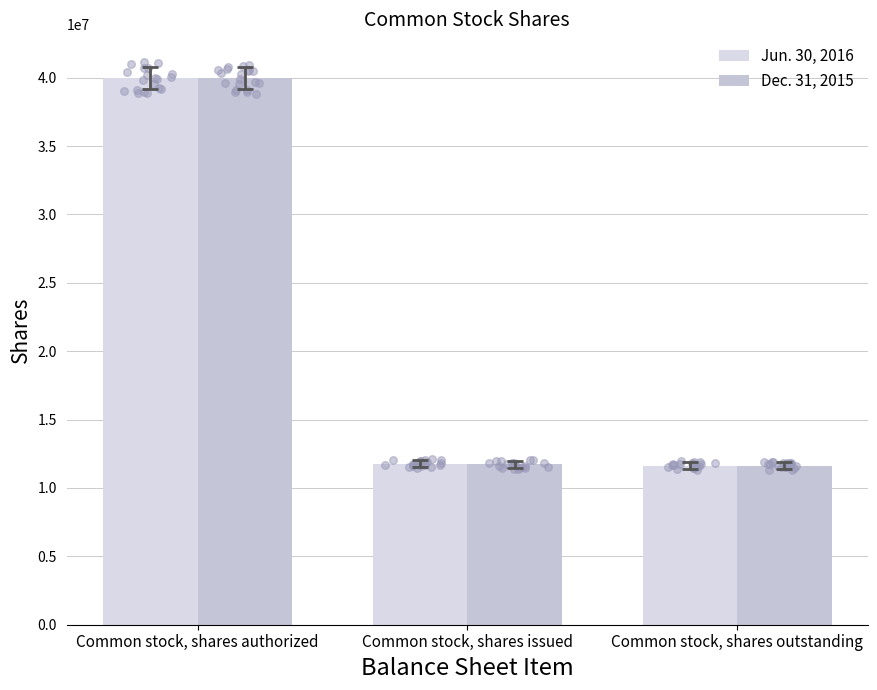

At which category is the sum across all series the highest?

Common stock, shares authorized